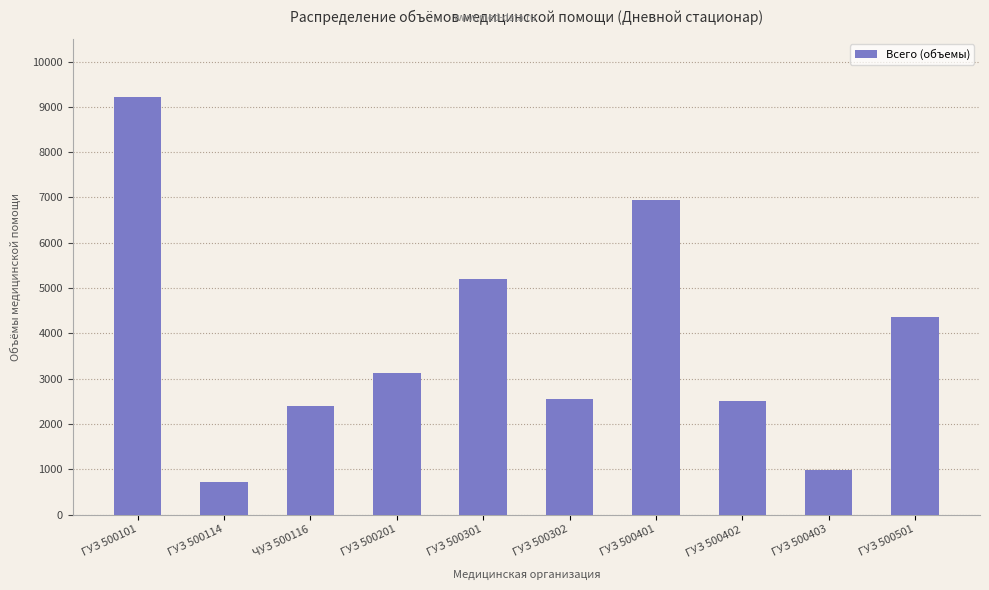

What is the value of the 4th bar from the left?

3128